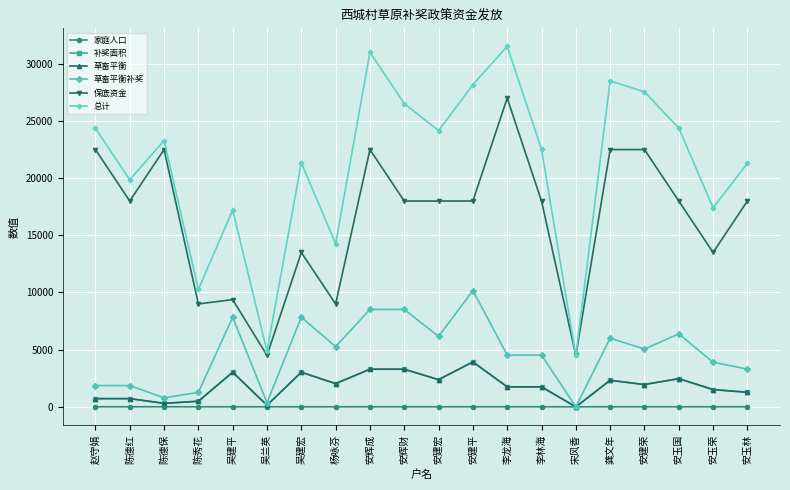

True or false: 总计 and 草畜平衡 intersect in this chart.

False